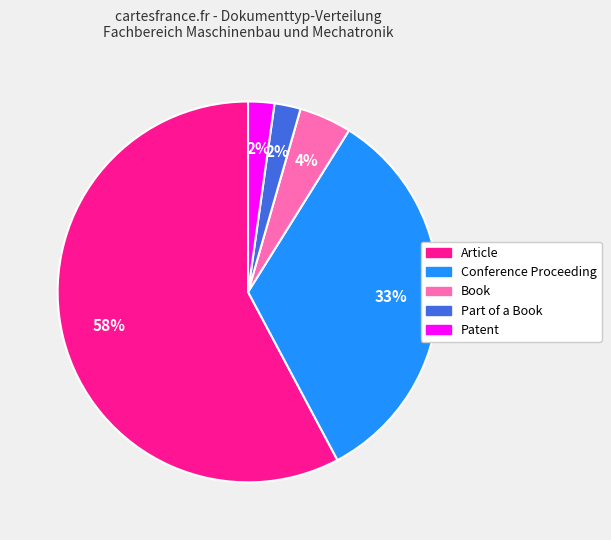

To the nearest percent, what is the average slice percentage?

20%